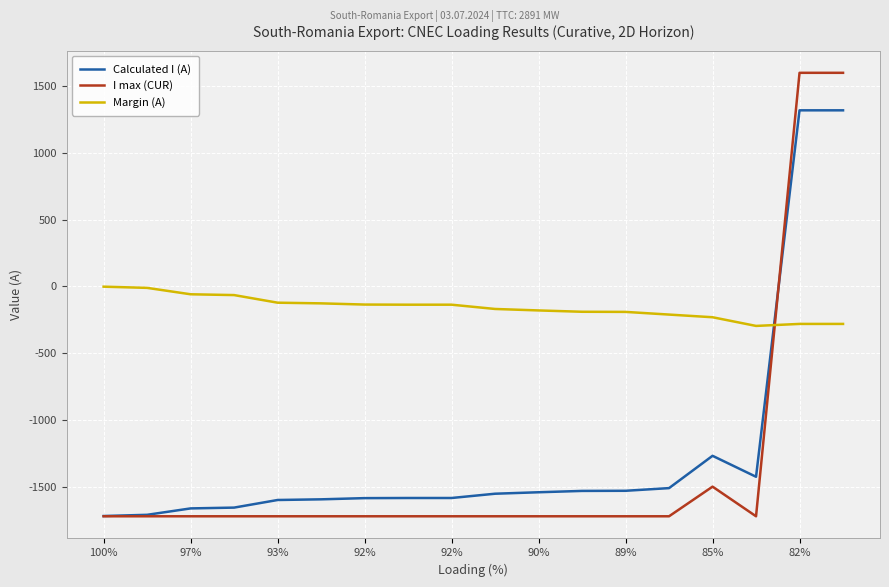

Which series has the largest total across all categories?

Margin (A)